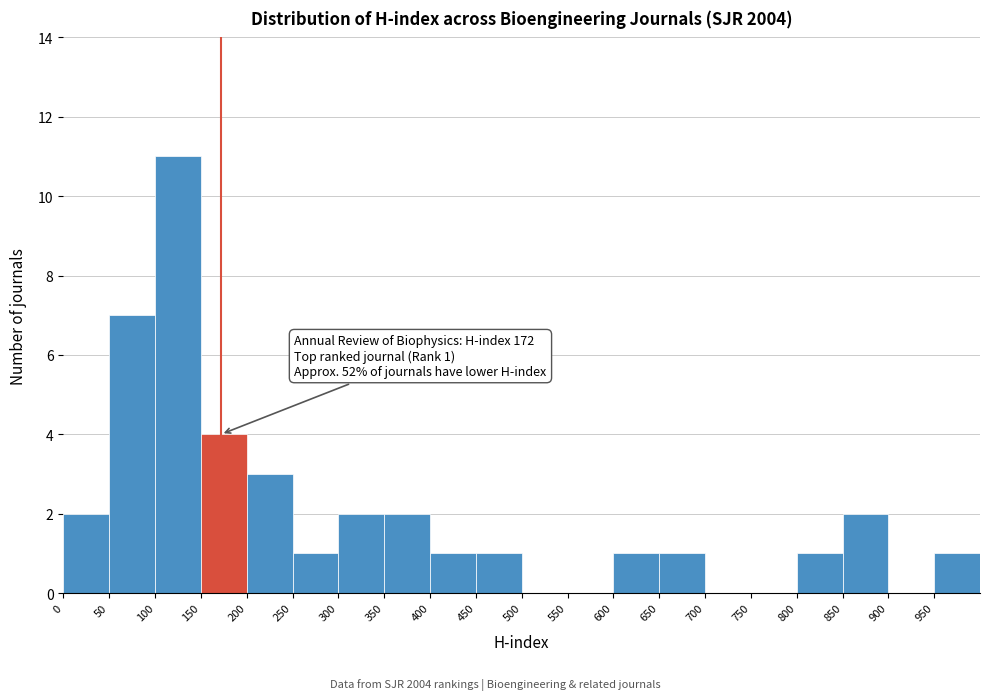

Which range on the x-axis has the tallest bar?

100 to 150